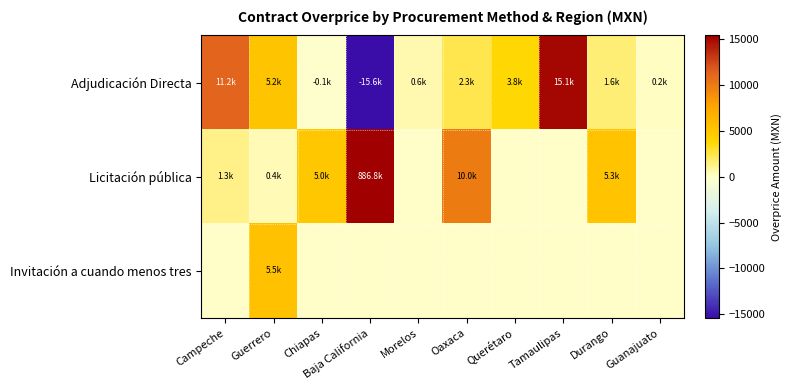

Rank the series at Baja California from highest to lowest value.

Licitación pública, Invitación a cuando menos tres, Adjudicación Directa